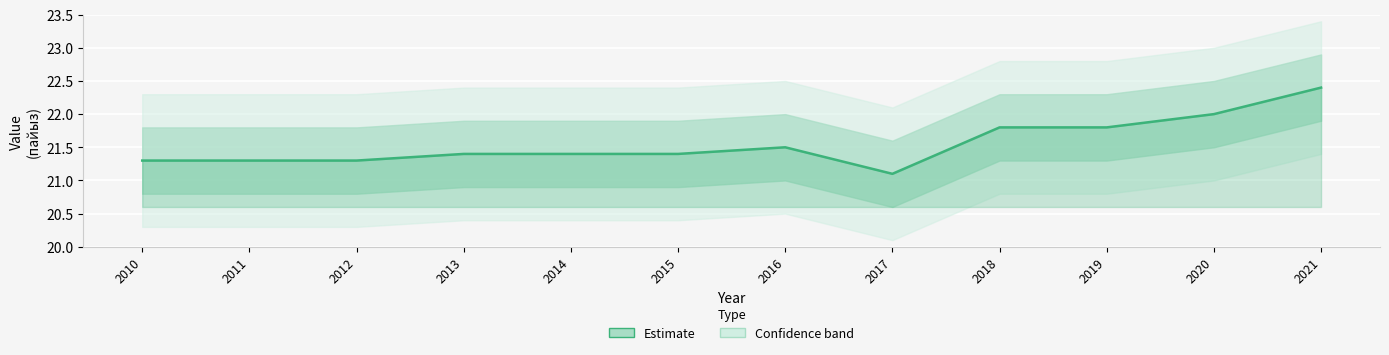

What is the sum of the values at 2013 and 2015?

42.8